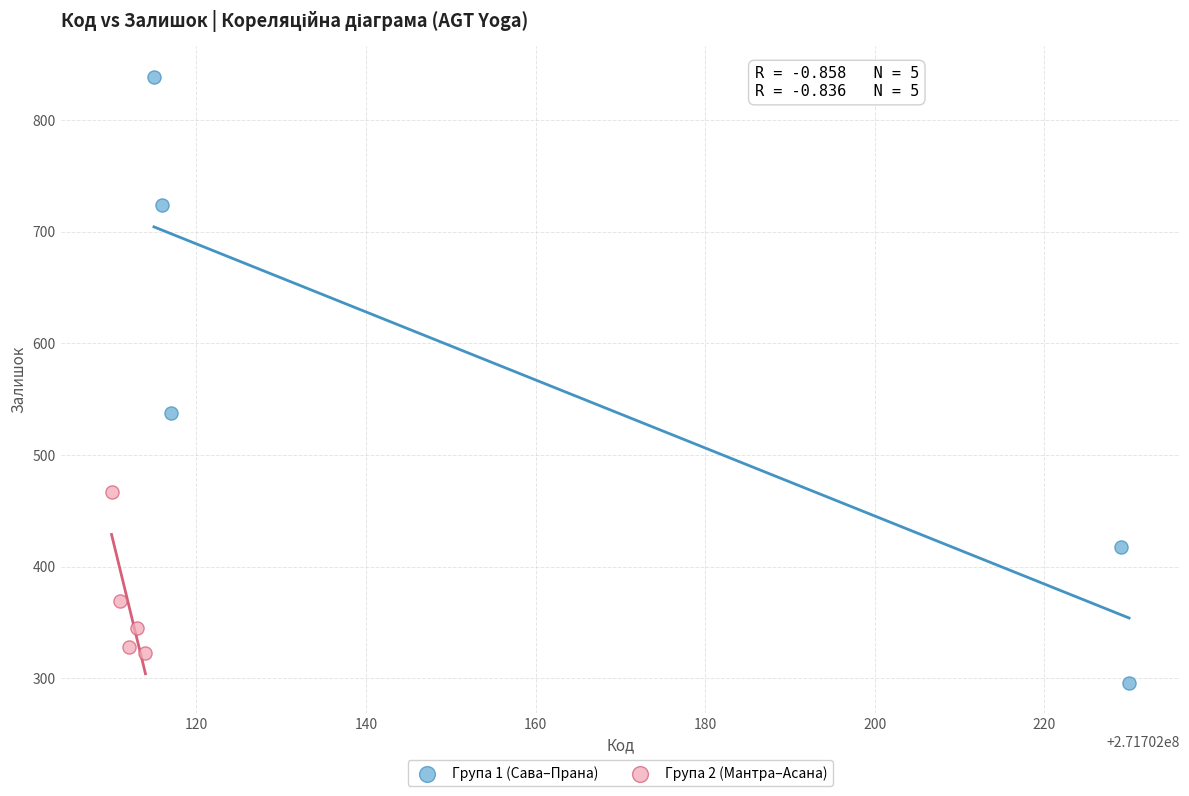

Which series has the largest Y range (max minus min)?

Група 1 (Сава–Прана)